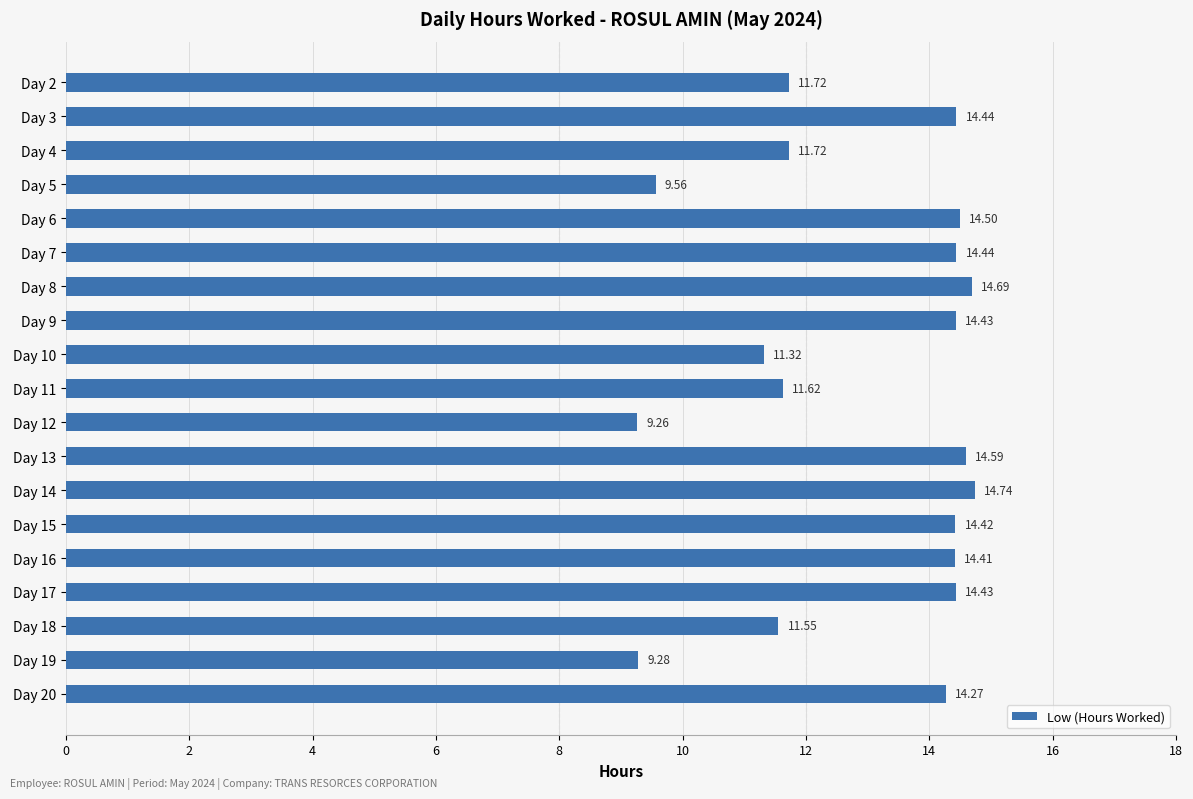

What is the difference between the maximum and minimum values?

5.5